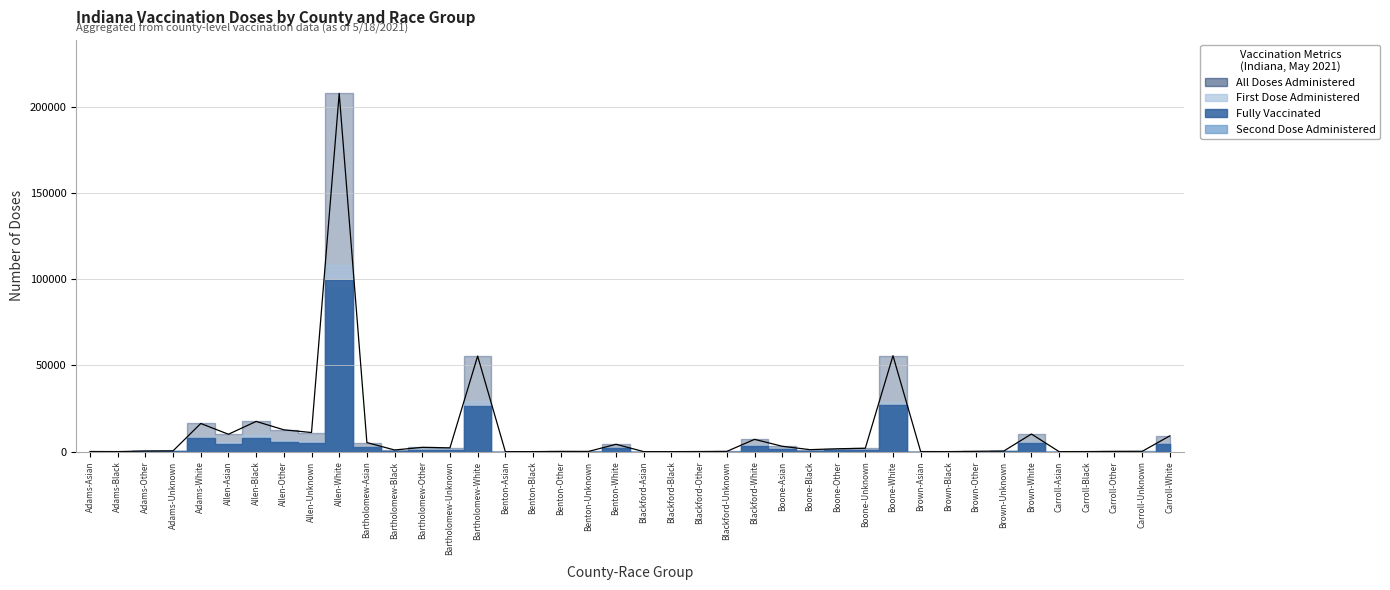

At which category does second_dose_administered reach its first local peak?

Adams-Other